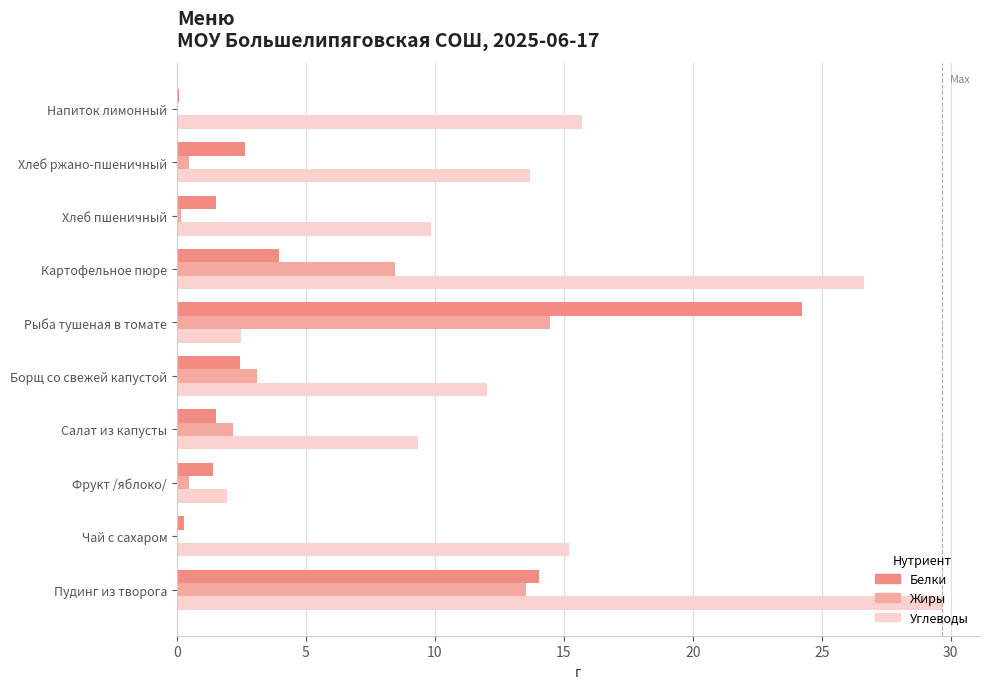

Between Салат из капусты and Рыба тушеная в томате, which series saw the biggest shift?

Белки